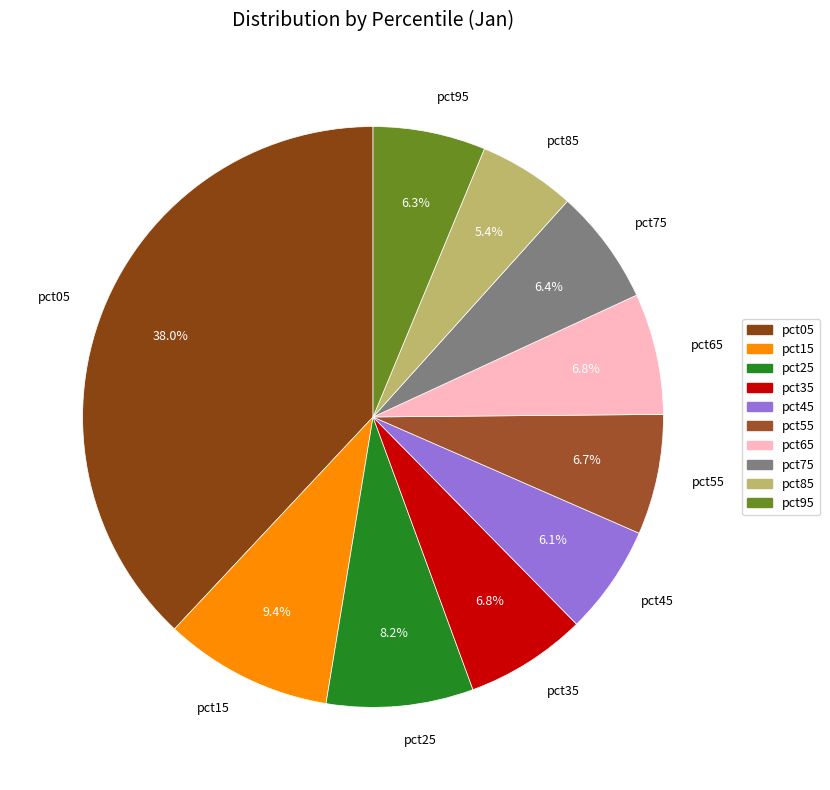

What is the total percentage of pct55 and pct25?

14.9%